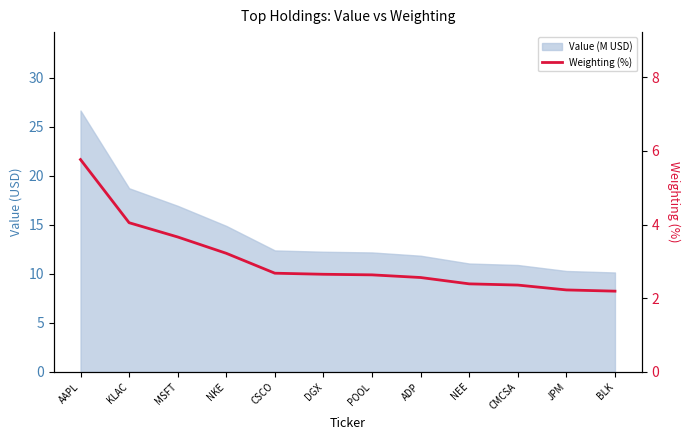

List the labels in order of value, smallest first.

BLK, JPM, CMCSA, NEE, ADP, POOL, DGX, CSCO, NKE, MSFT, KLAC, AAPL